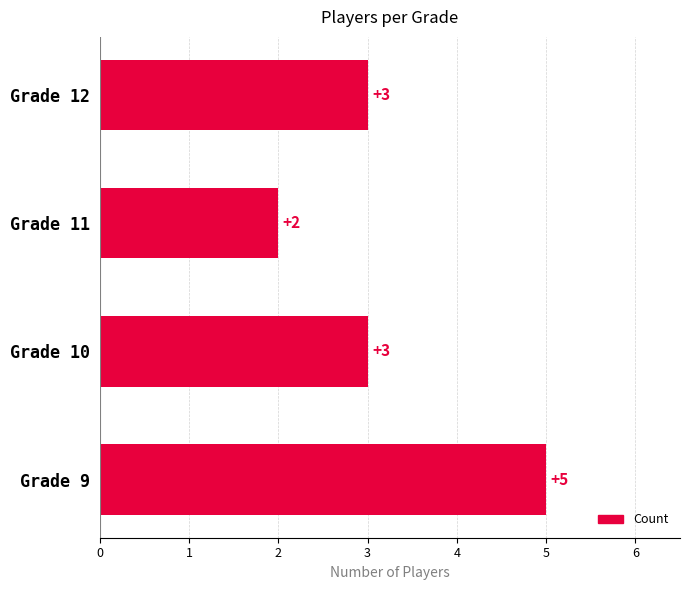

What is the sum of all values?

13